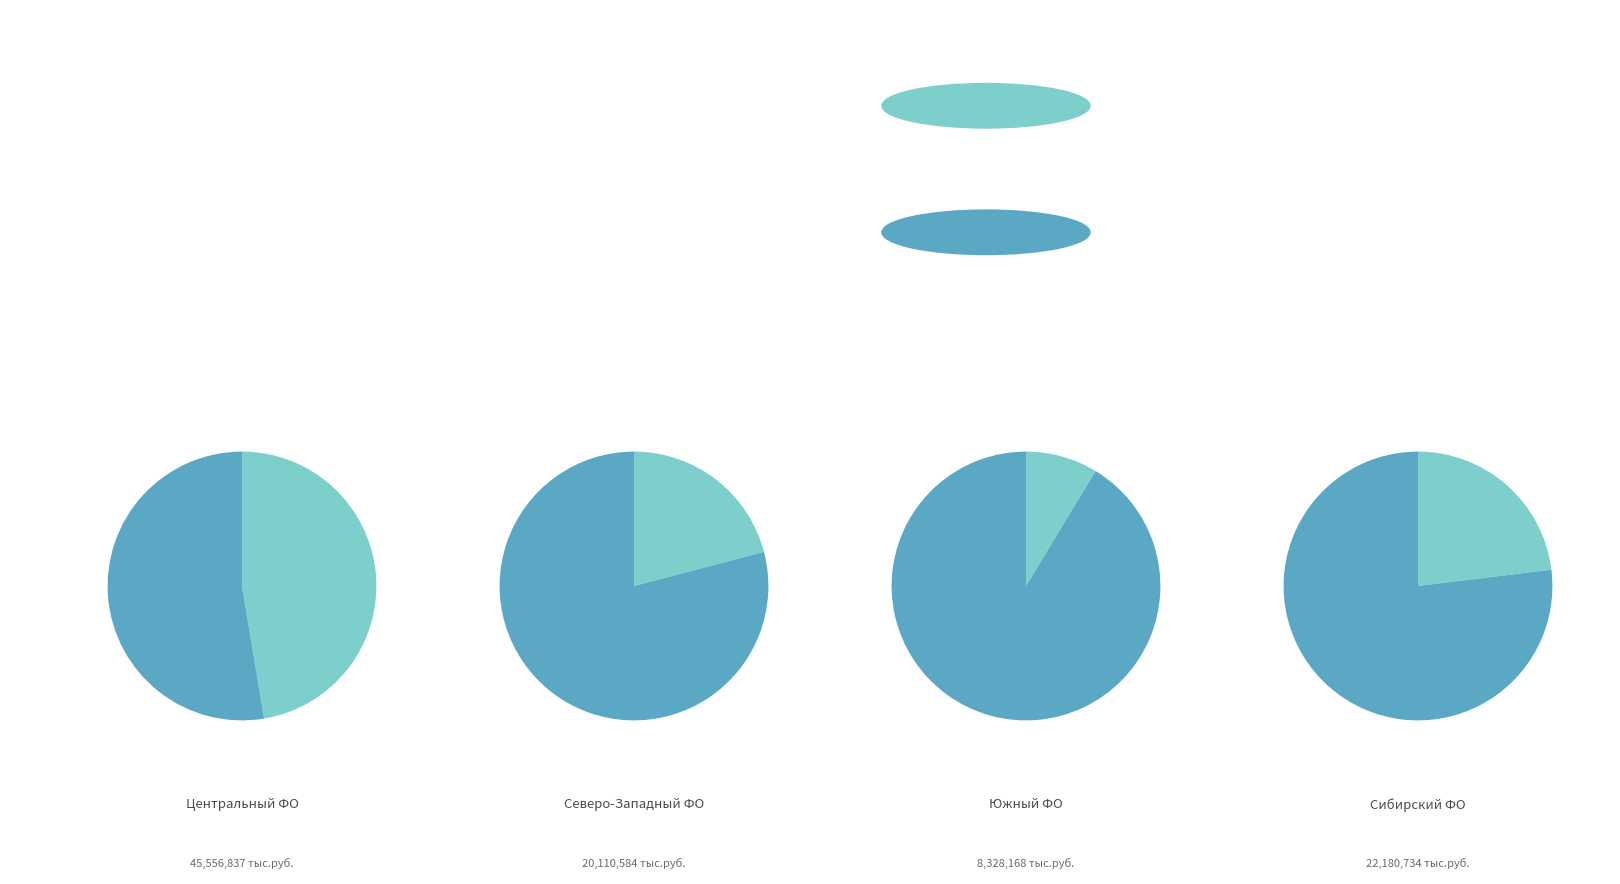

Count the number of slices in the pie.

4